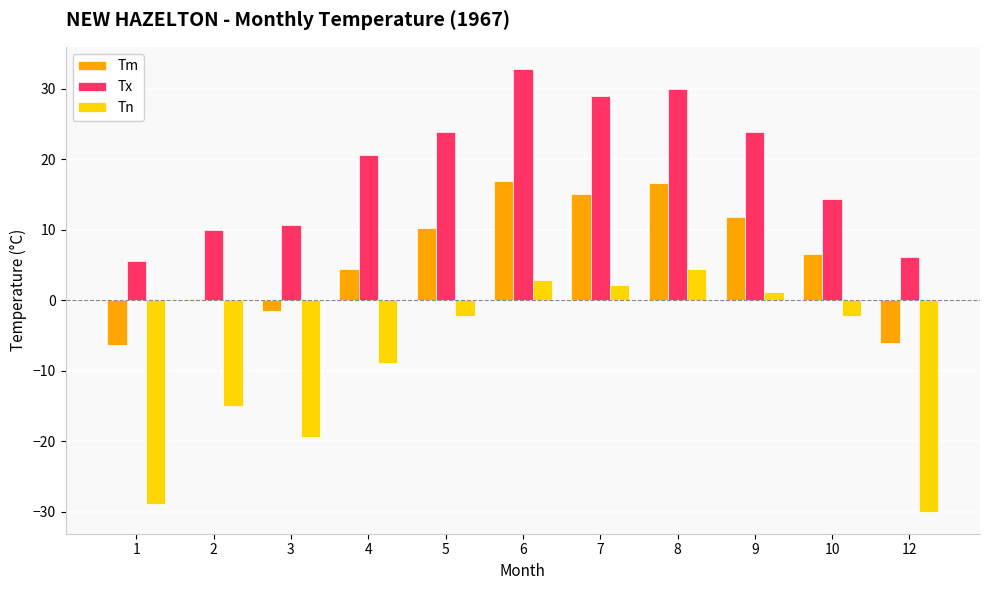

Which series has the largest total across all categories?

Tx